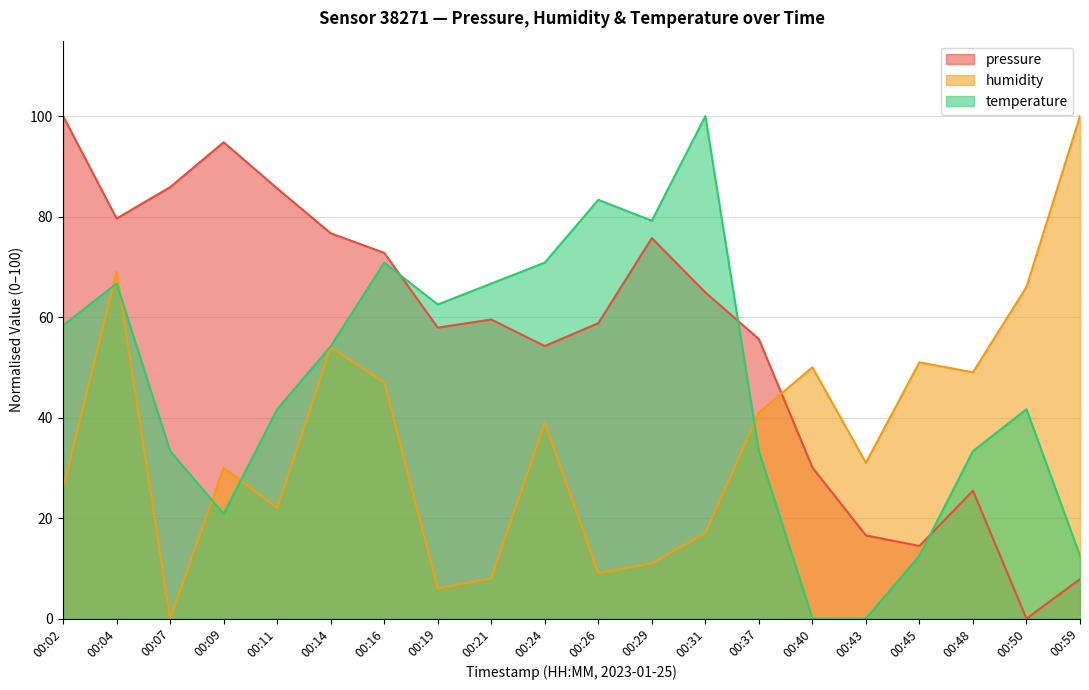

Reading left to right, transcribe all the data shown in this chart.

pressure: 100.0	79.6	85.9	94.8	85.6	76.7	72.8	57.9	59.5	54.2	58.8	75.7	64.9	55.6	30.1	16.5	14.5	25.4	0.0	7.9
humidity: 26.0	69.0	0.0	30.0	22.0	54.0	47.0	6.0	8.0	39.0	9.0	11.0	17.0	41.0	50.0	31.0	51.0	49.0	66.0	100.0
temperature: 58.3	66.7	33.3	20.8	41.7	54.2	70.8	62.5	66.7	70.8	83.3	79.2	100.0	33.3	0.0	0.0	12.5	33.3	41.7	12.5